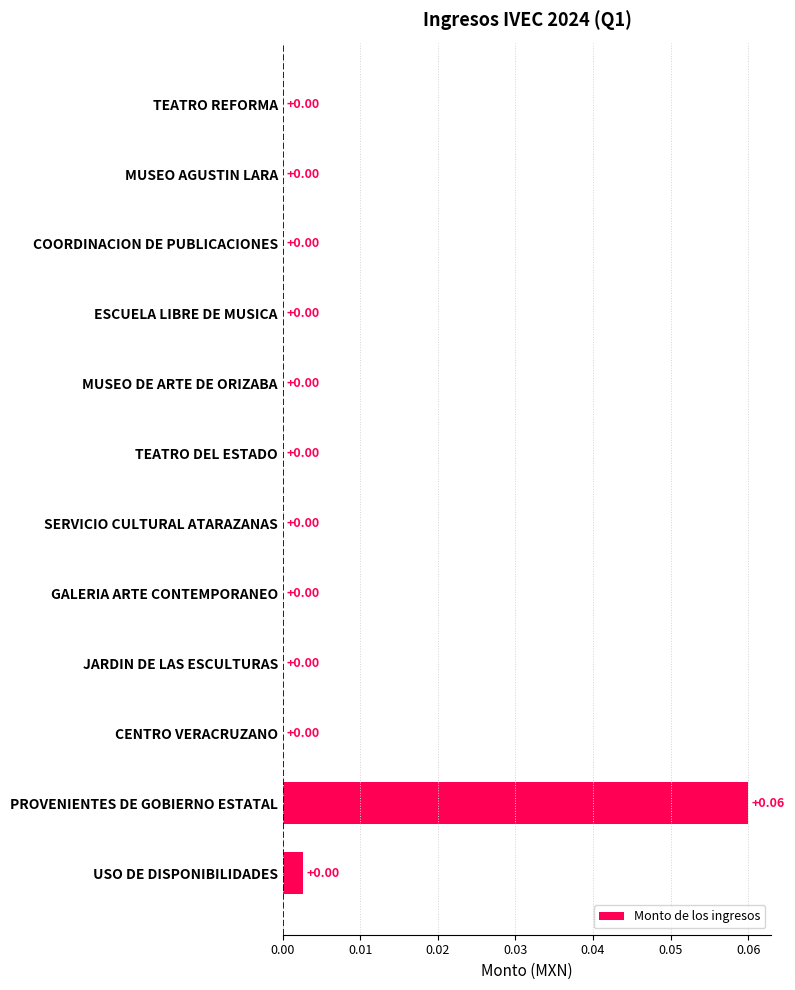

Which has a higher value, GALERIA ARTE CONTEMPORANEO or PROVENIENTES DE GOBIERNO ESTATAL?

PROVENIENTES DE GOBIERNO ESTATAL